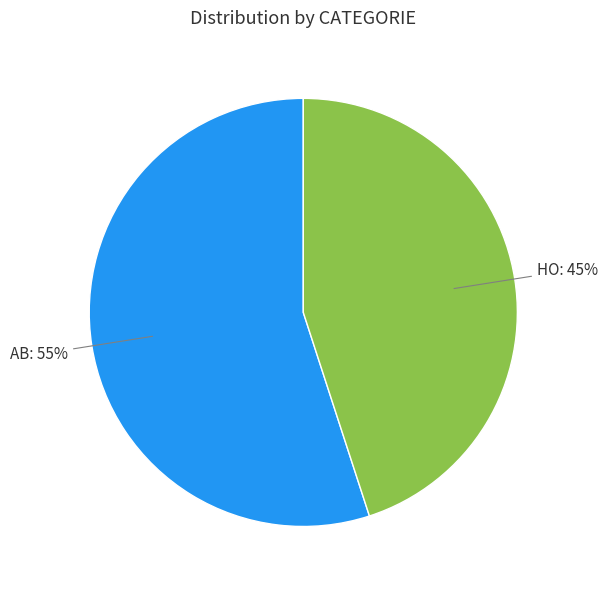

To the nearest percent, what is the difference between the largest and smallest slice percentages?

10%